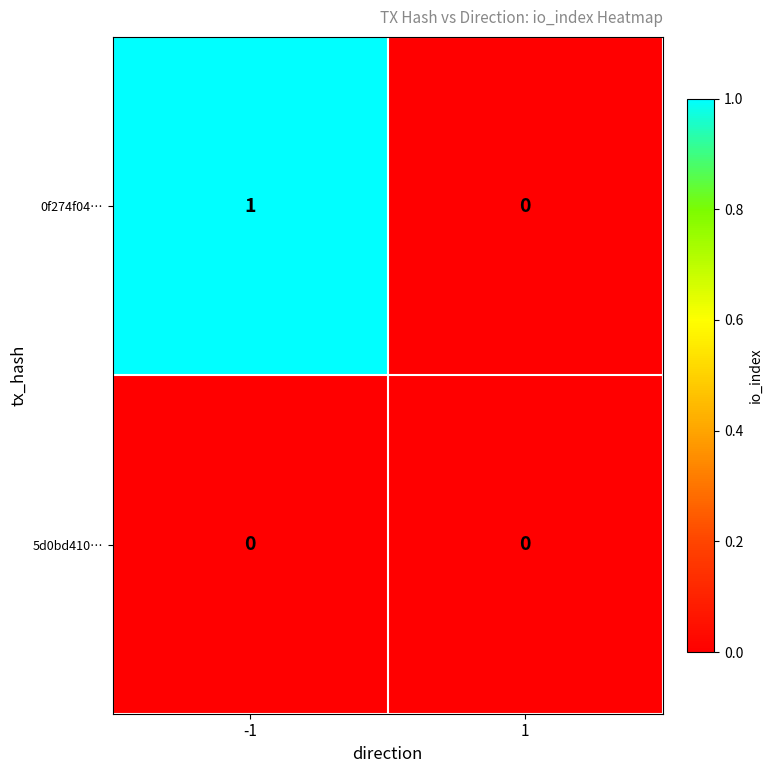

Rank the series at -1 from lowest to highest value.

5d0bd410…, 0f274f04…